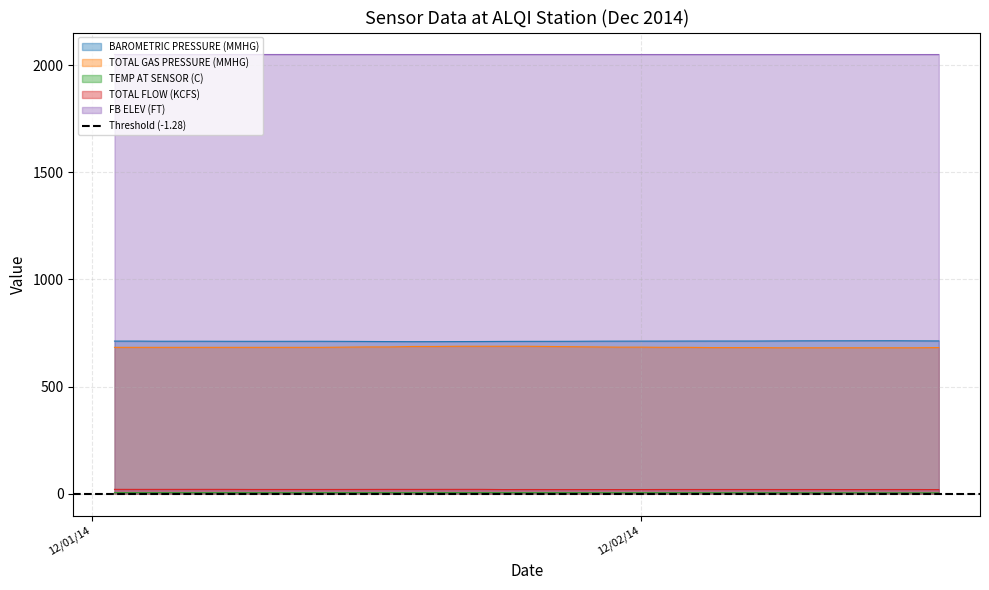

True or false: TOTAL GAS PRESSURE (MMHG) and TEMP AT SENSOR (C) cross at least once.

False